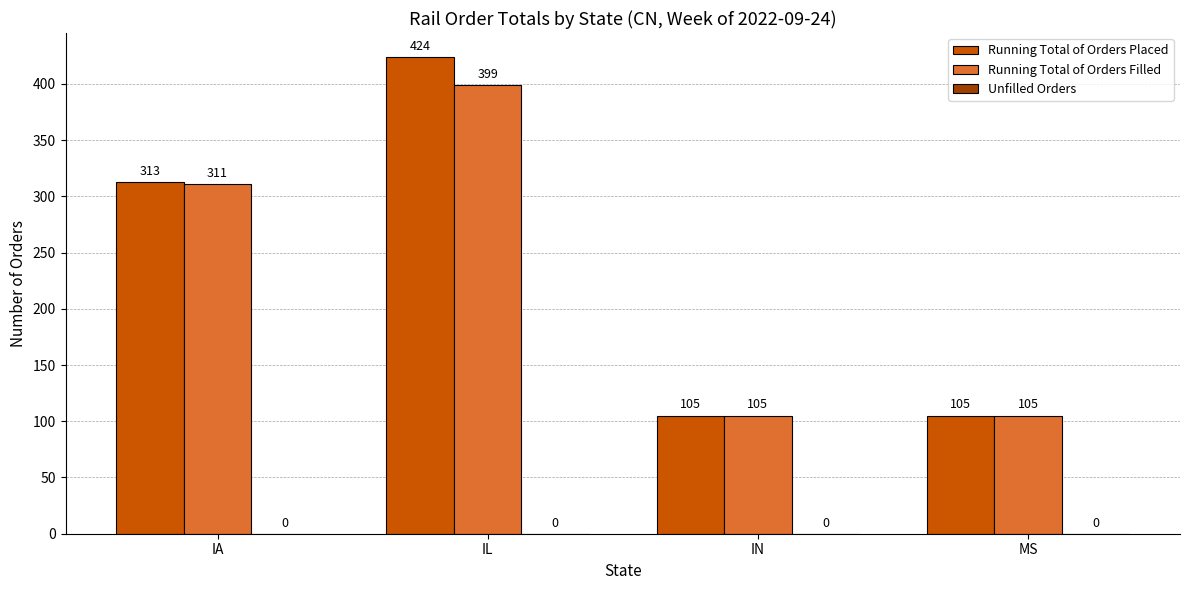

At IA, list the series in order from largest to smallest.

Running Total of Orders Placed, Running Total of Orders Filled